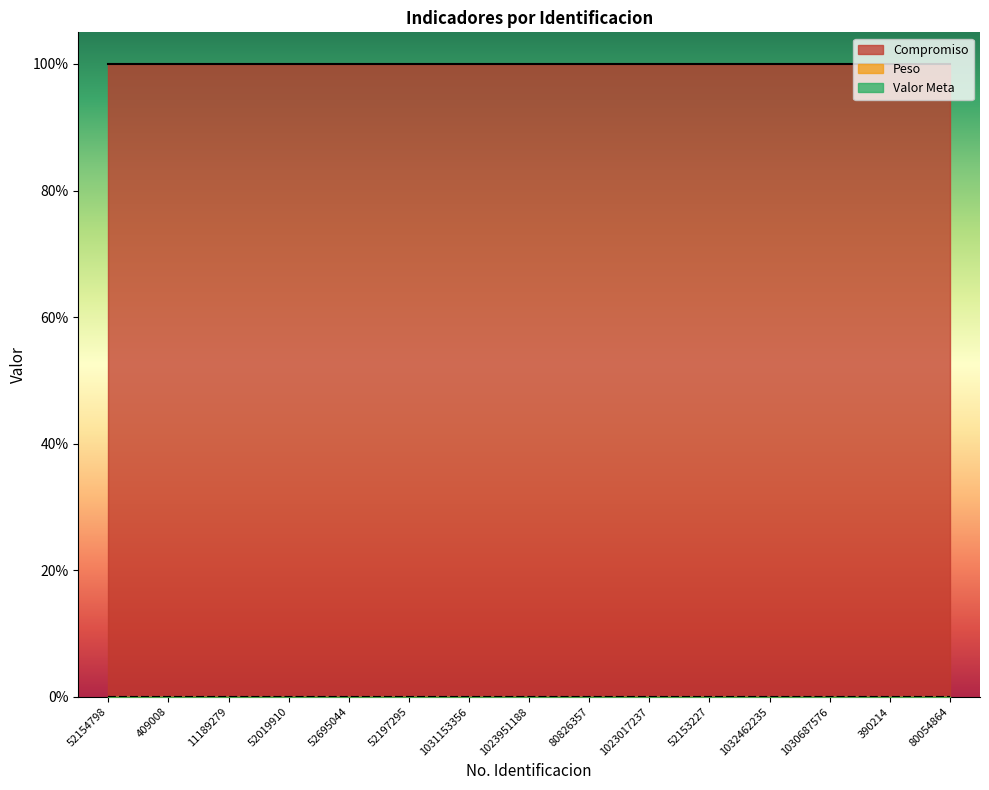

How many data points does each series have?

15